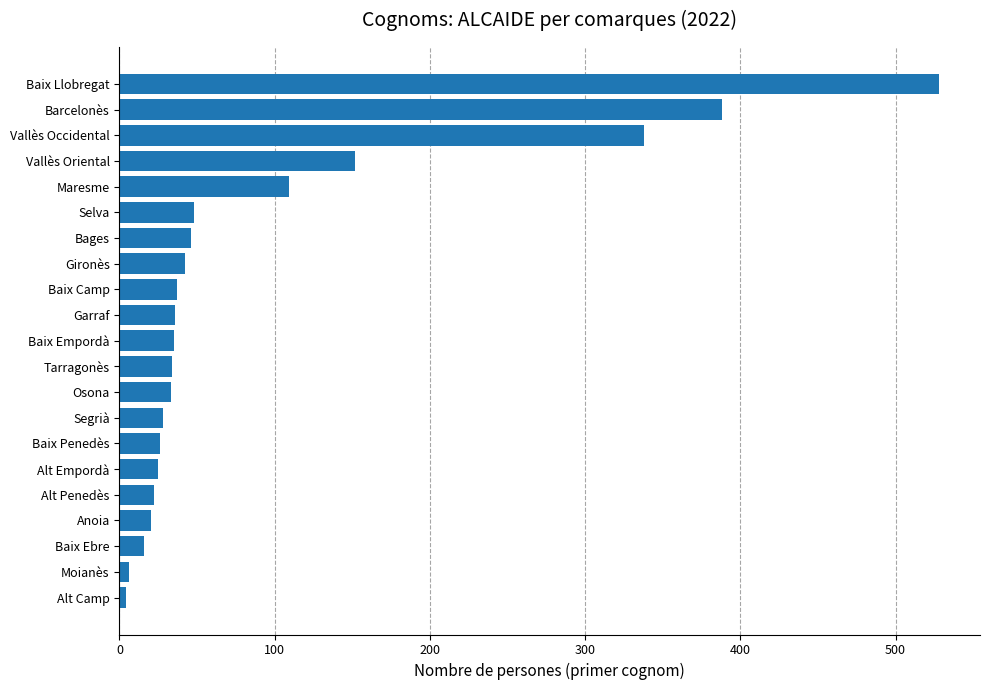

How many categories are shown in the chart?

21